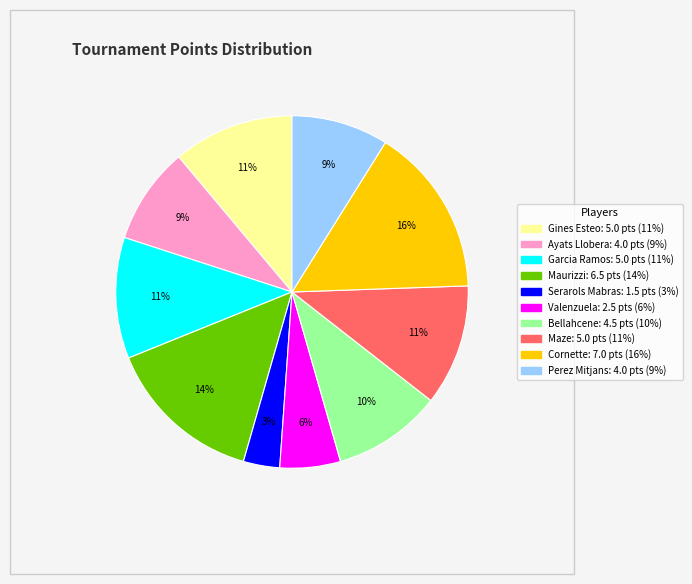

To the nearest percent, what is the average slice percentage?

10%